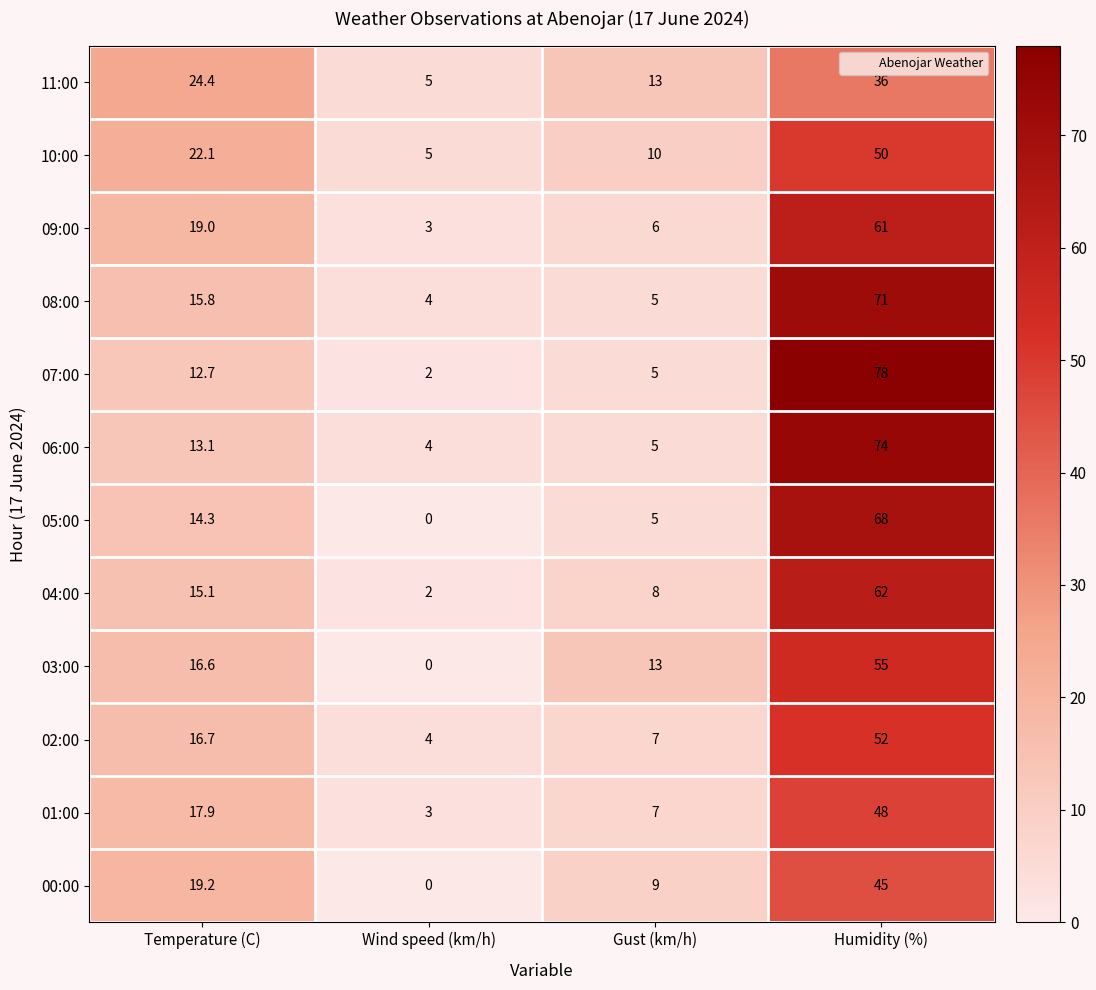

Where is 03:00 nearest to the value 27?

Temperature (C)